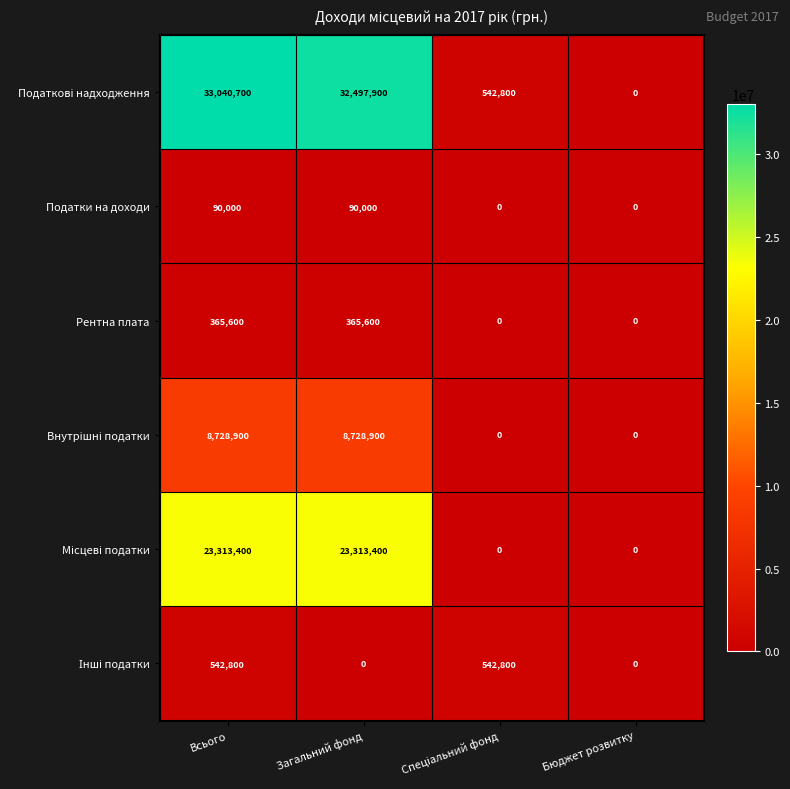

What is the total value across all series at Всього?

66081400